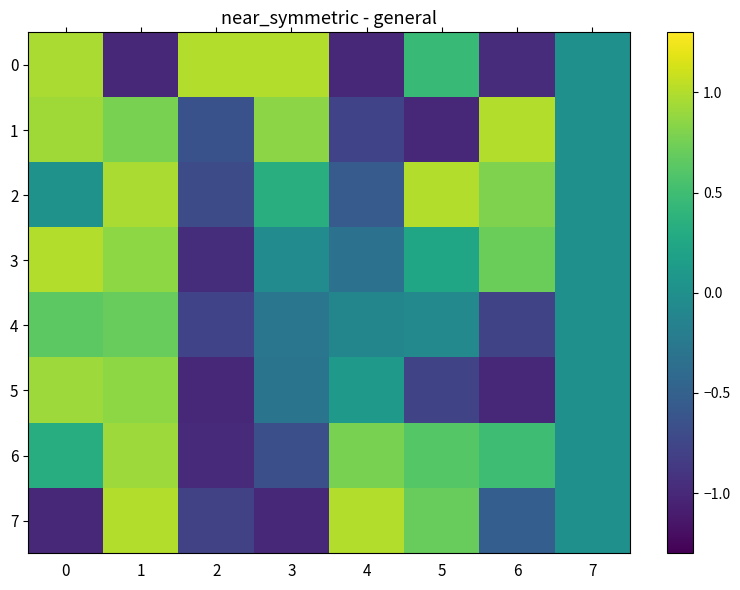

Which has a higher value, 2 or 5?

2